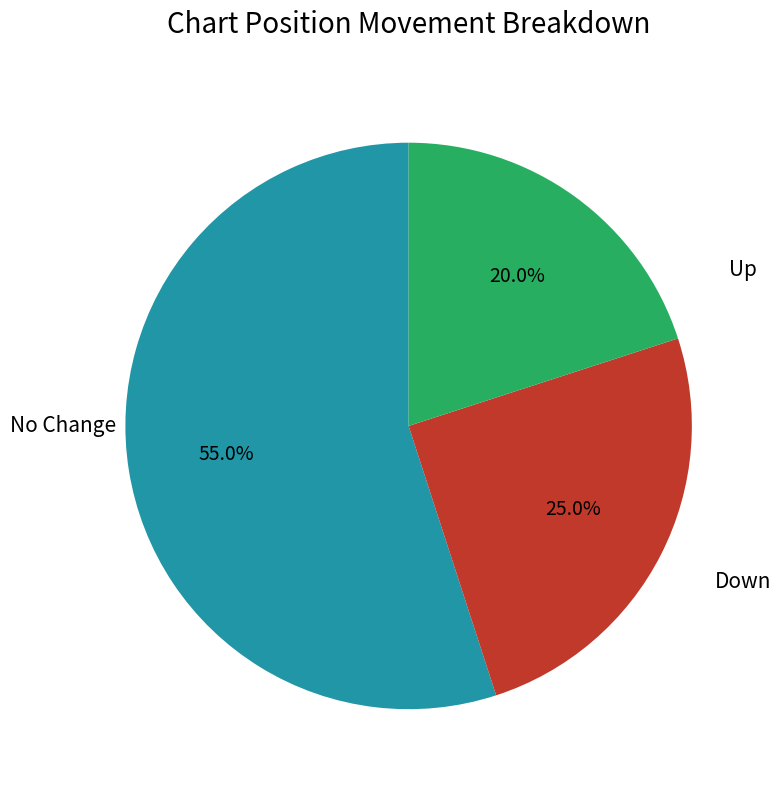

Count the number of slices in the pie.

3